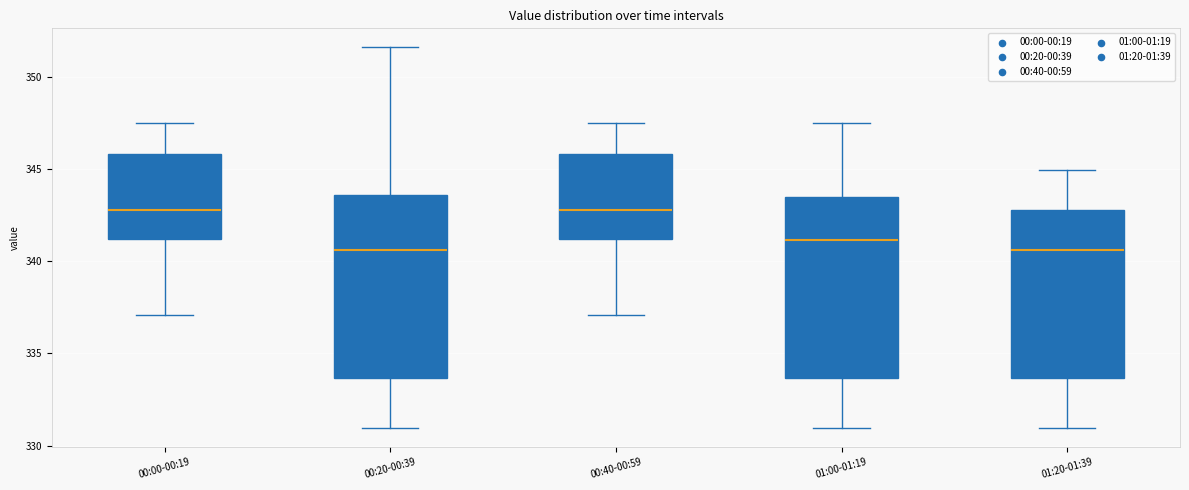

Where does the lower whisker of the box for 01:00-01:19 end on the y-axis? The values are not printed on the chart, so give them approximately, as read against the axis.

331.0